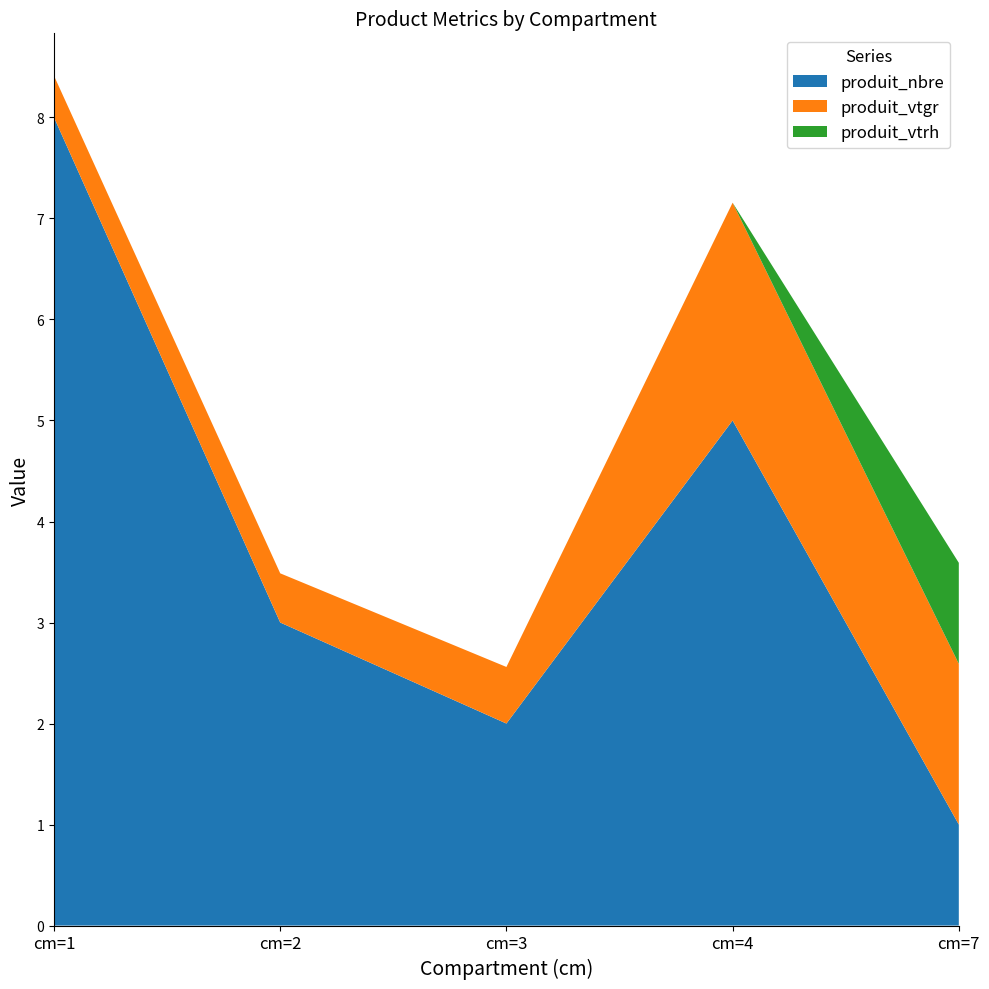

Reading left to right, transcribe all the data shown in this chart.

produit_nbre: cm=1=8.0	cm=2=3.0	cm=3=2.0	cm=4=5.0	cm=7=1.0
produit_vtgr: cm=1=0.4	cm=2=0.5	cm=3=0.6	cm=4=2.2	cm=7=1.6
produit_vtrh: cm=1=0.0	cm=2=0.0	cm=3=0.0	cm=4=0.0	cm=7=1.0